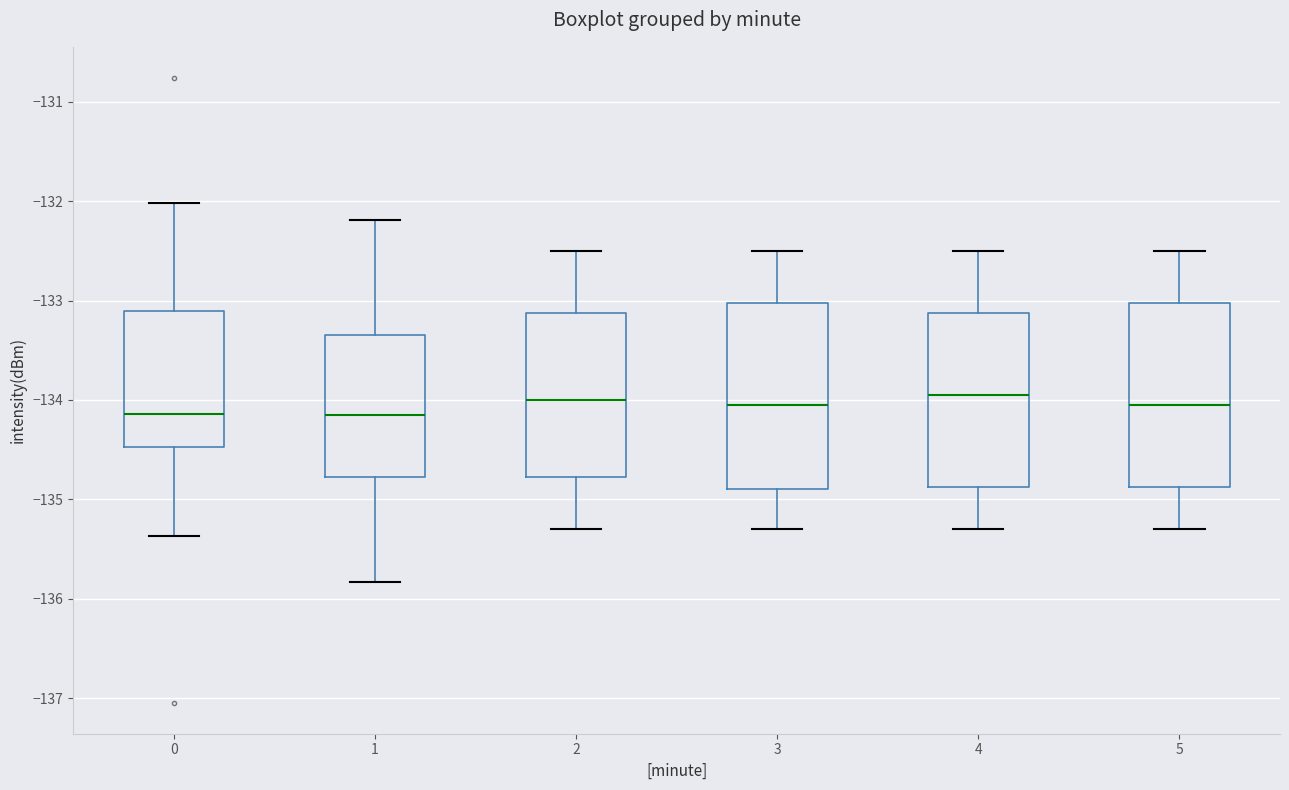

Reading left to right, transcribe this box plot: for each box, give where its median line is, the range the box spans, and where its two whiskers end, as read against the y-axis. The values are not printed on the chart, so give them approximately, as read against the axis.

0: median -134.1, box -134.5 to -133.1, whiskers -135.4 to -132.0
1: median -134.1, box -134.8 to -133.3, whiskers -135.8 to -132.2
2: median -134.0, box -134.8 to -133.1, whiskers -135.3 to -132.5
3: median -134.0, box -134.9 to -133.0, whiskers -135.3 to -132.5
4: median -133.9, box -134.9 to -133.1, whiskers -135.3 to -132.5
5: median -134.0, box -134.9 to -133.0, whiskers -135.3 to -132.5